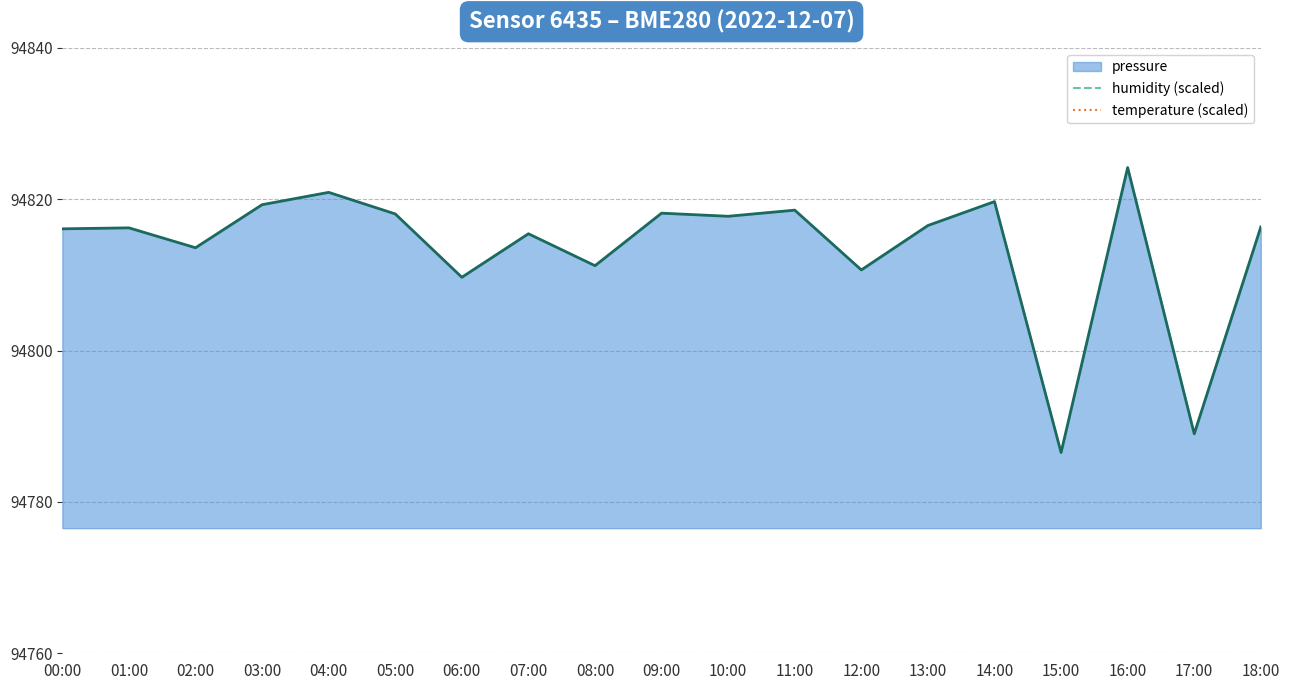

How many lines are shown in the chart?

2